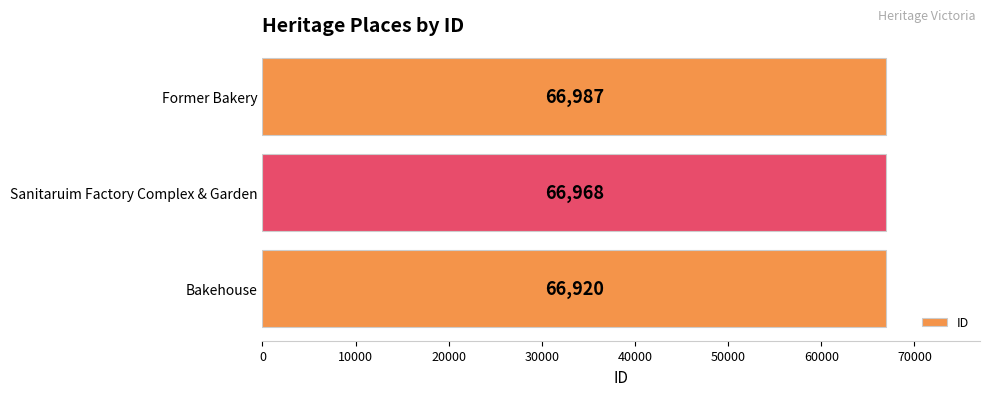

What is the approximate value at Former Bakery, to the nearest 10?

66990